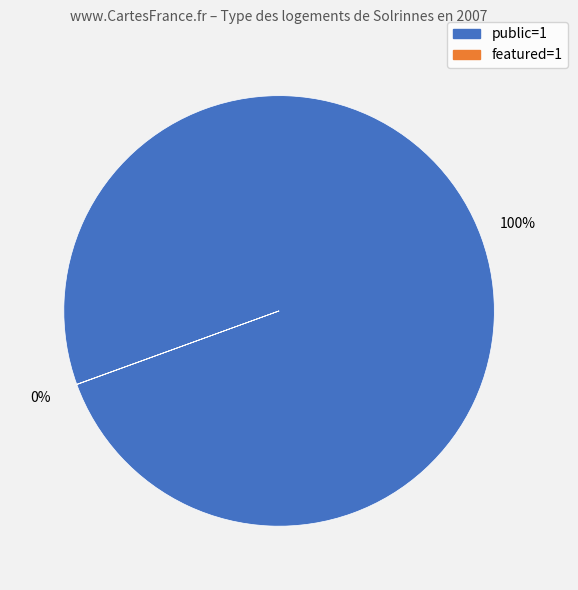

To the nearest percent, what is the average slice percentage?

50%